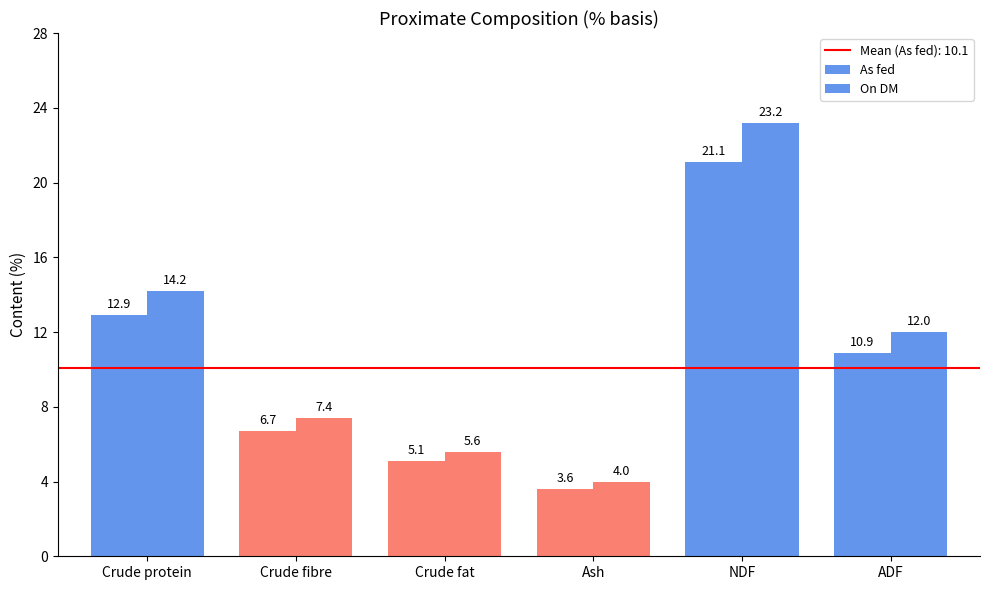

What position from the right is Crude fat?

4